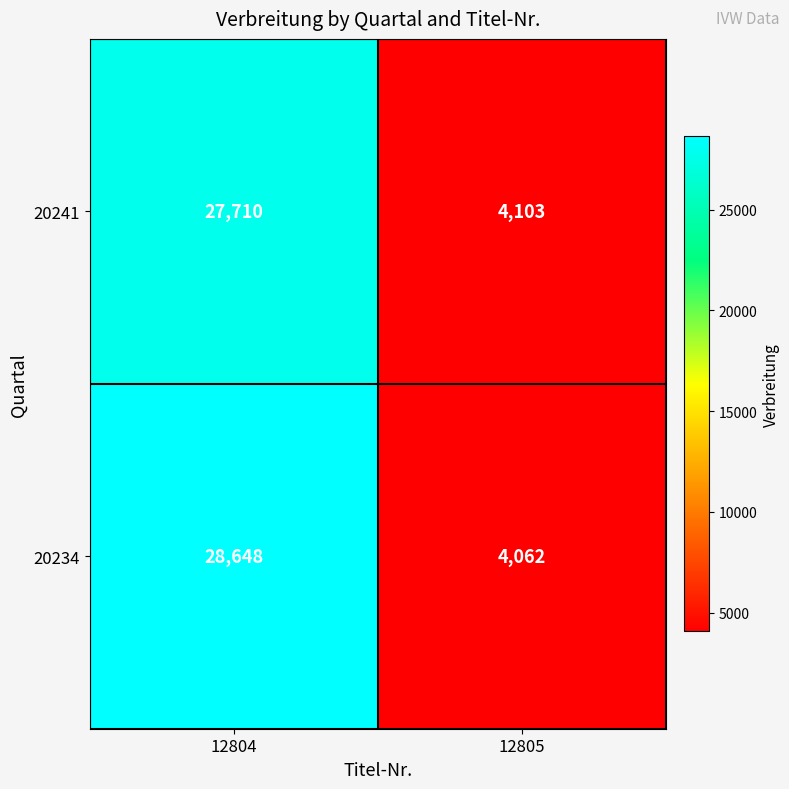

Which series has the widest spread of values?

20234